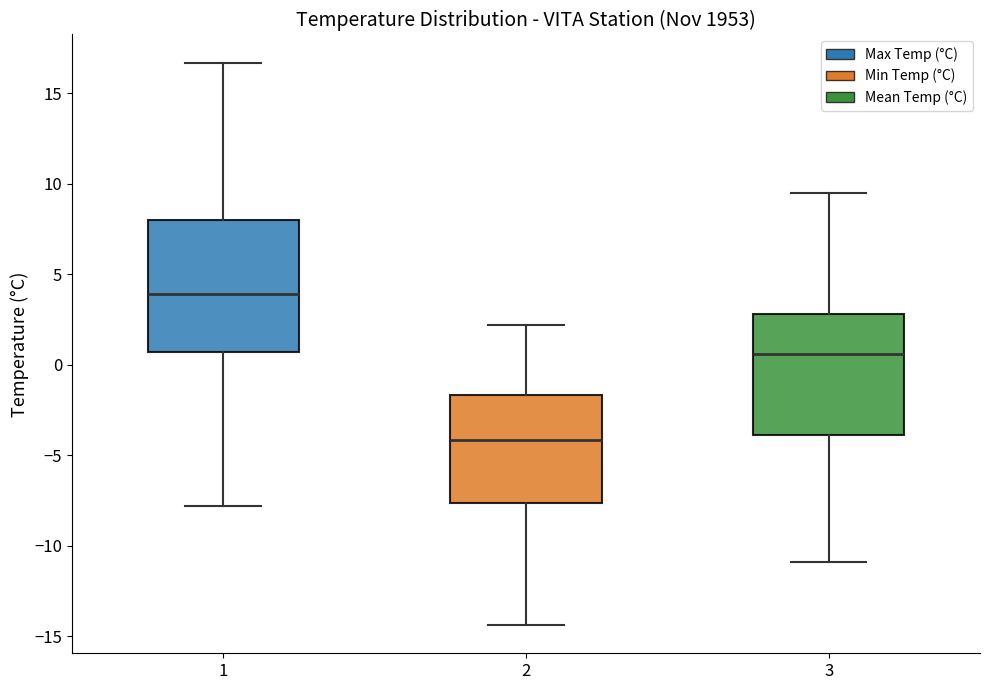

Which box is the tallest, from its lower edge to its upper edge?

1